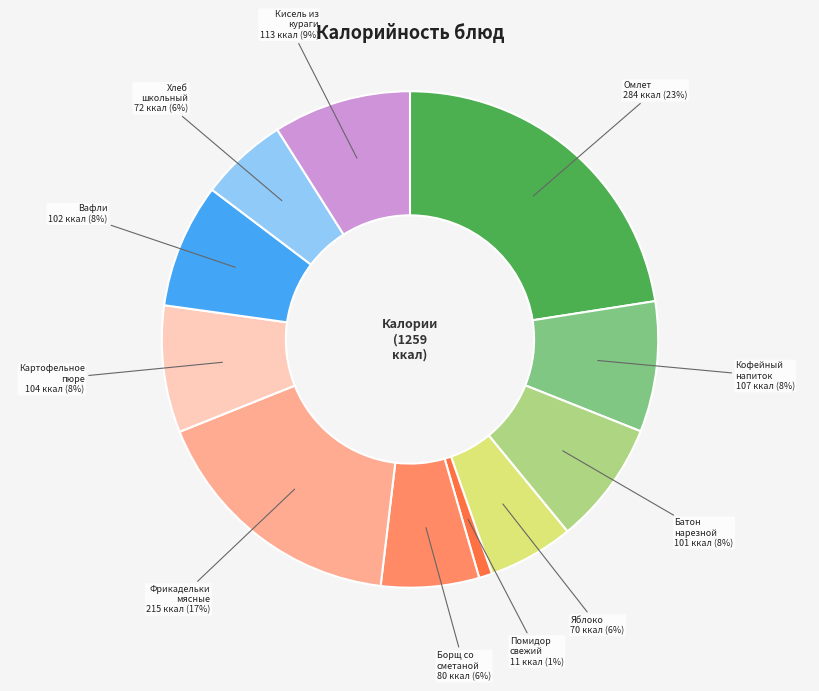

To the nearest percent, what is the average slice percentage?

9%